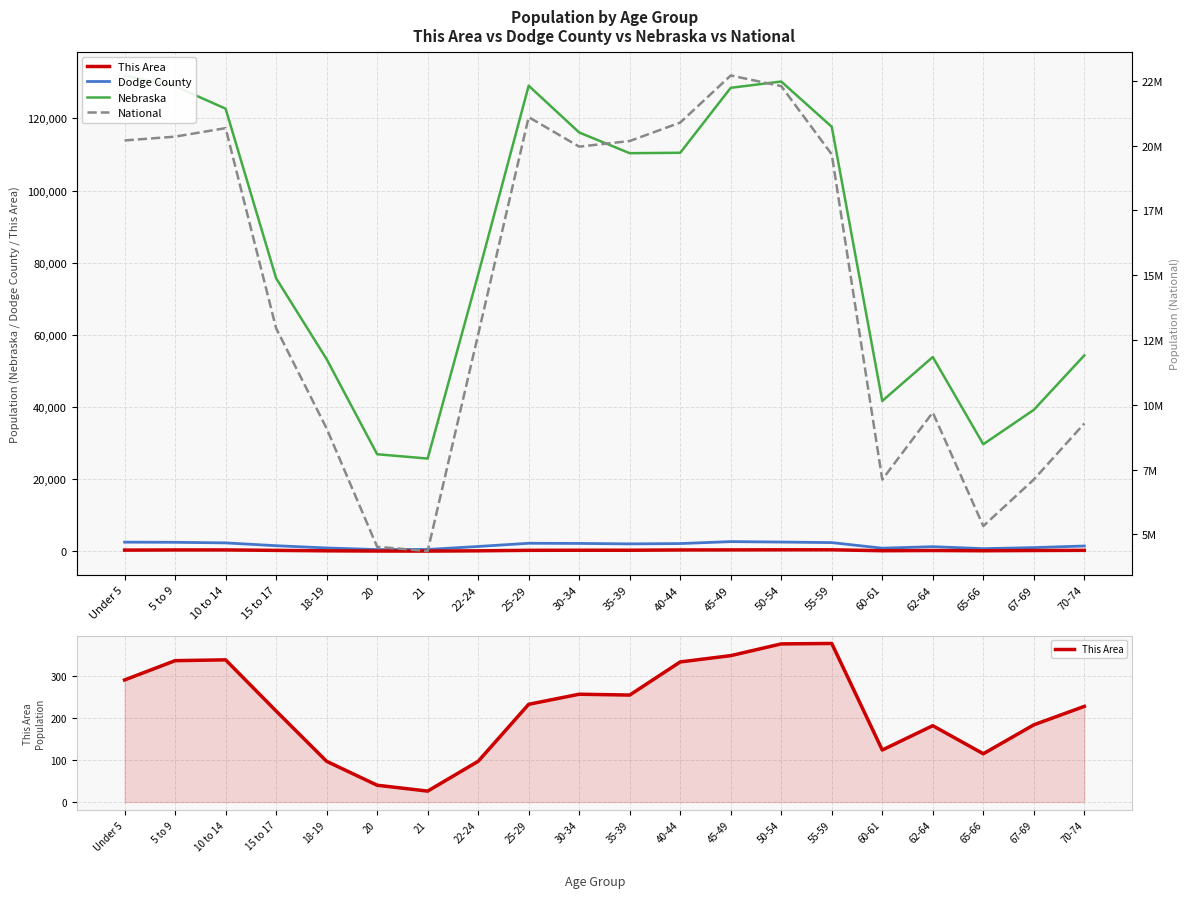

What is the label of the 8th point from the left?

22-24